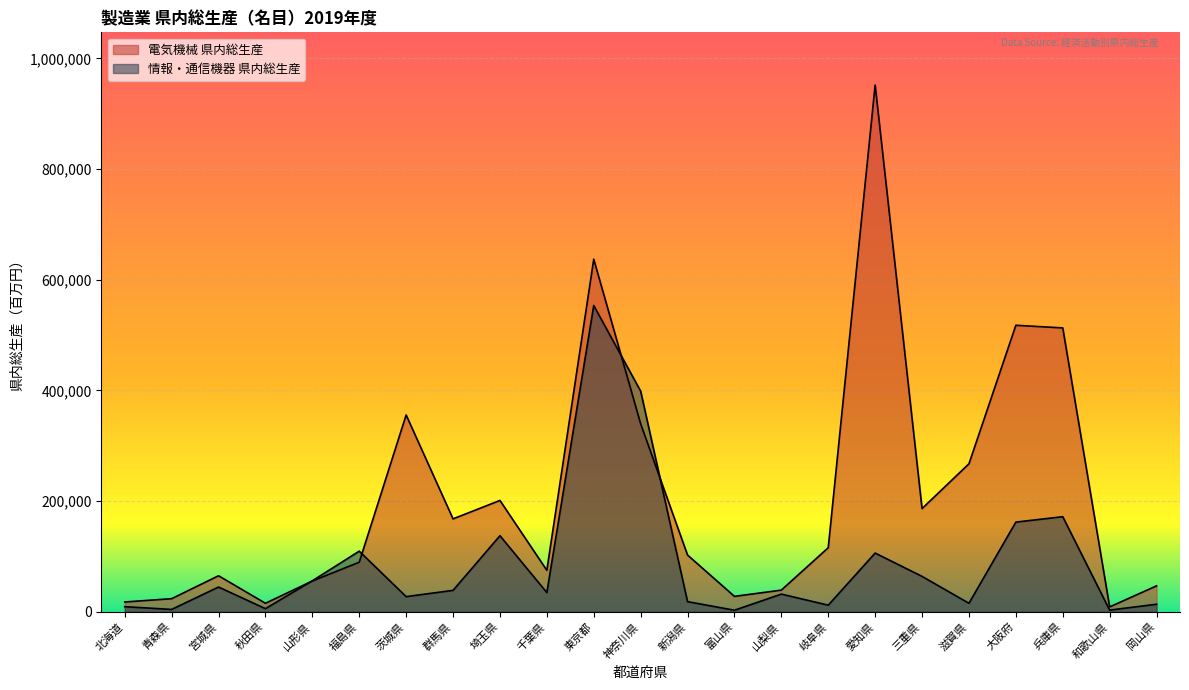

Reading right to left, extract all data points from this chart.

電気機械 県内総生産: 46788	8721	513034	517794	267413	186467	952074	115729	39085	27788	102454	339710	637208	74855	201183	167865	355671	89541	55579	15297	65047	23588	17656
情報・通信機器 県内総生産: 13572	2966	171812	162026	15314	63895	106071	11868	31888	2724	18262	398792	553484	34646	137409	38631	27316	109510	55947	5582	44670	4181	9156